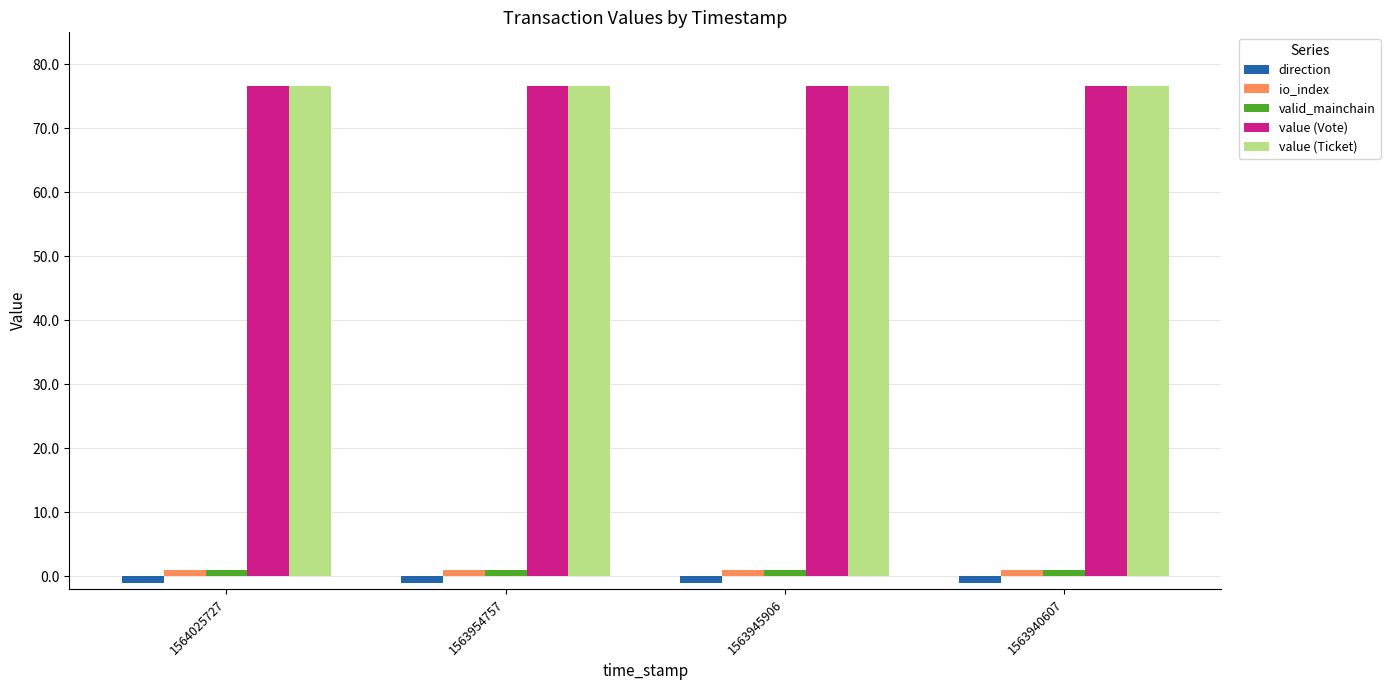

What is the maximum value shown in the chart?

76.6